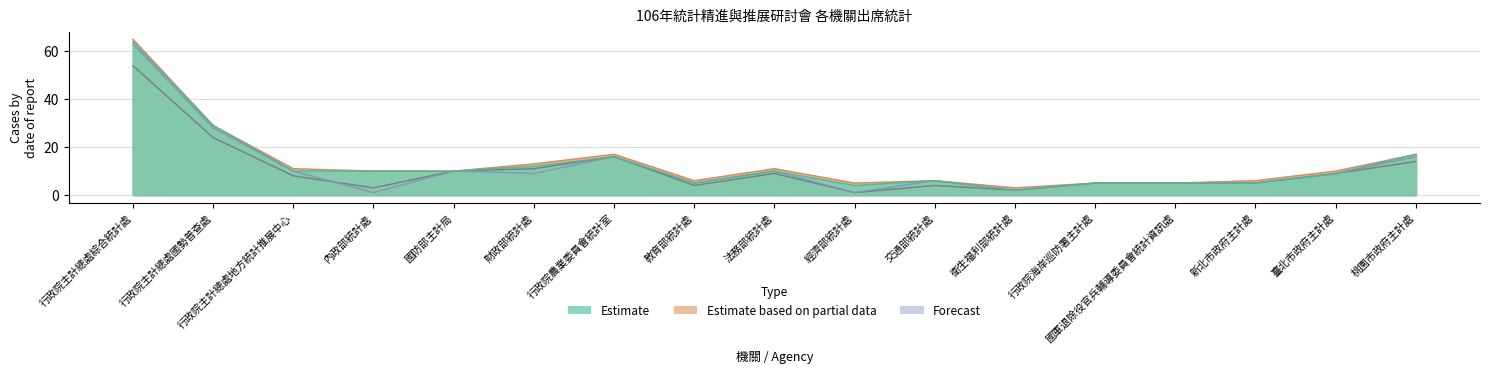

Is it true that 全天 equals 28 at 行政院農業委員會統計室?

False